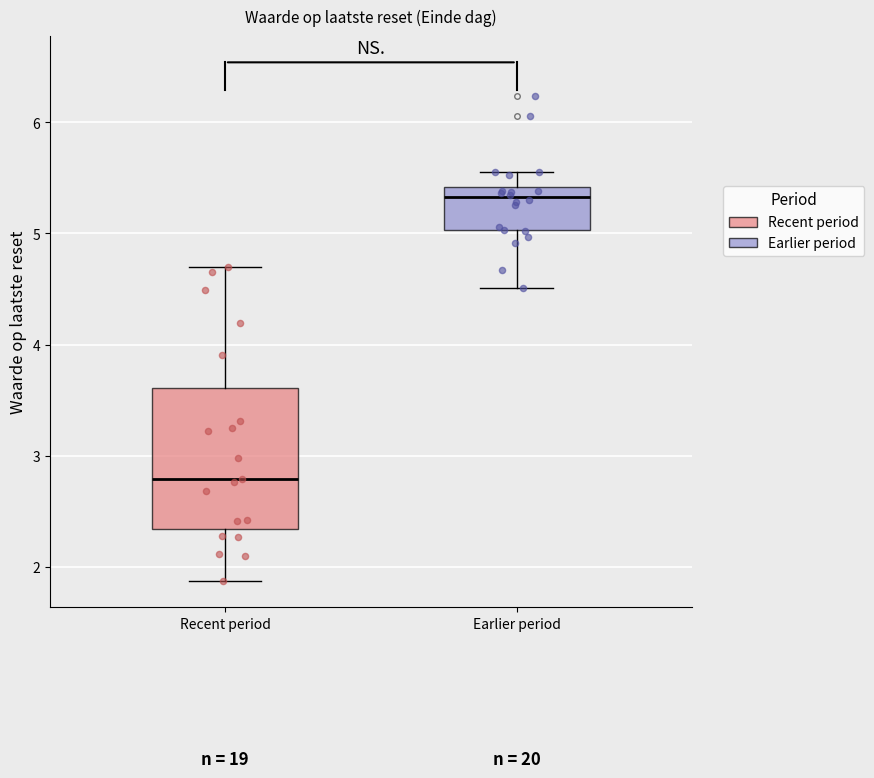

Reading left to right, transcribe this box plot: for each box, give where its median line is, the range the box spans, and where its two whiskers end, as read against the y-axis. The values are not printed on the chart, so give them approximately, as read against the axis.

Recent period: median 2.8, box 2.3 to 3.6, whiskers 1.9 to 4.7
Earlier period: median 5.3, box 5.0 to 5.4, whiskers 4.5 to 5.6